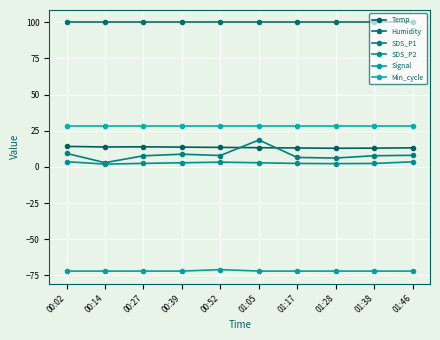

Does the chart have visible grid lines?

Yes